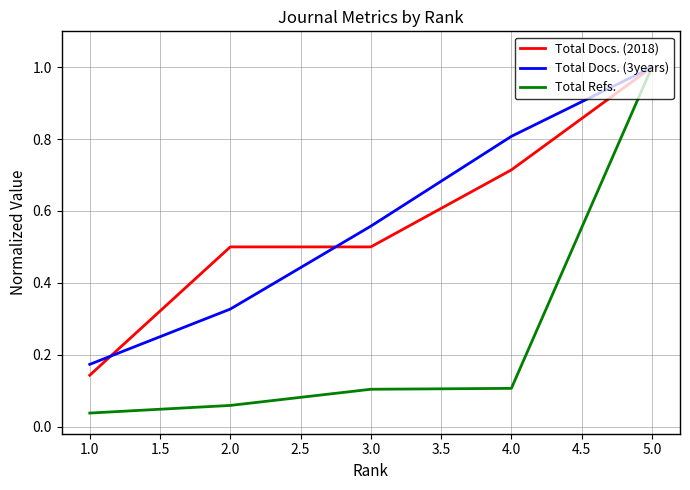

Which series has the widest spread of values?

Total Refs.